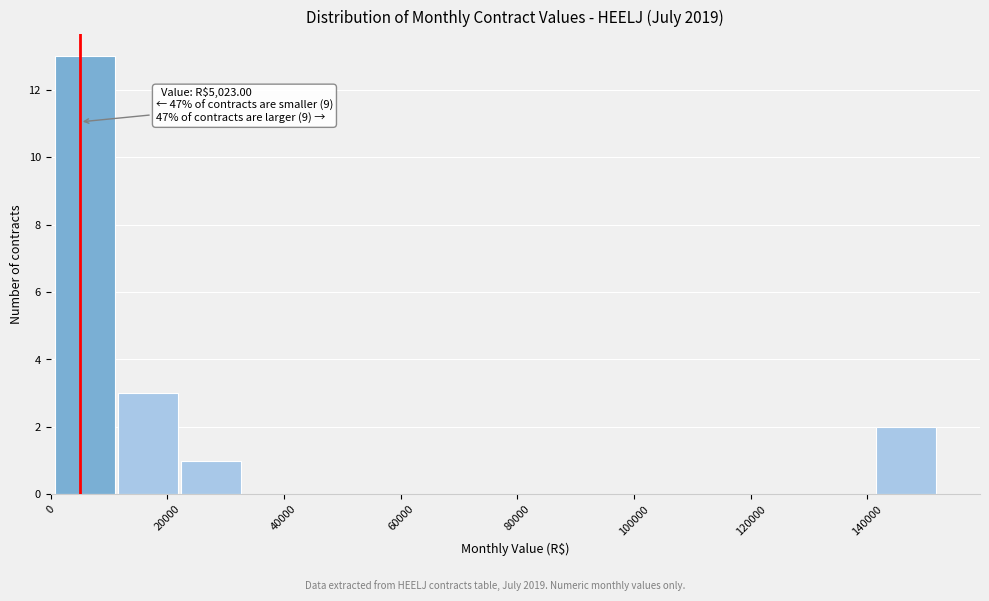

Over which range of the x-axis is the bar tallest?

0 to 12000